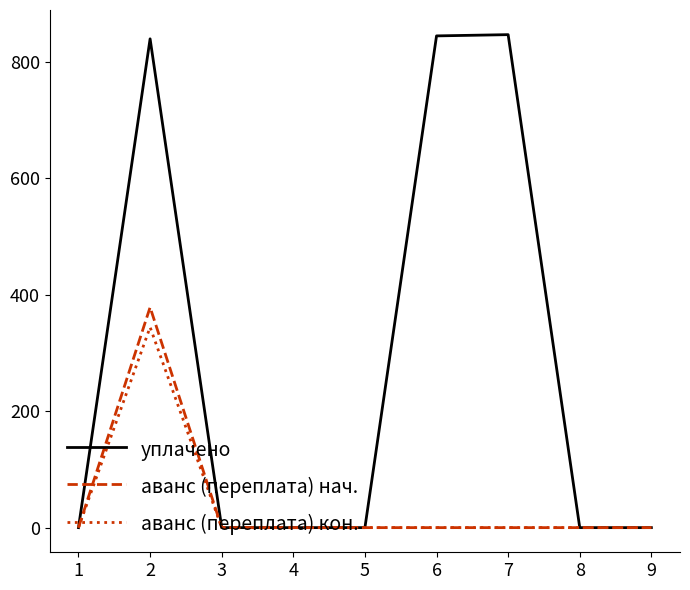

What is the sum of all аванс (переплата) кон. values?

344.5